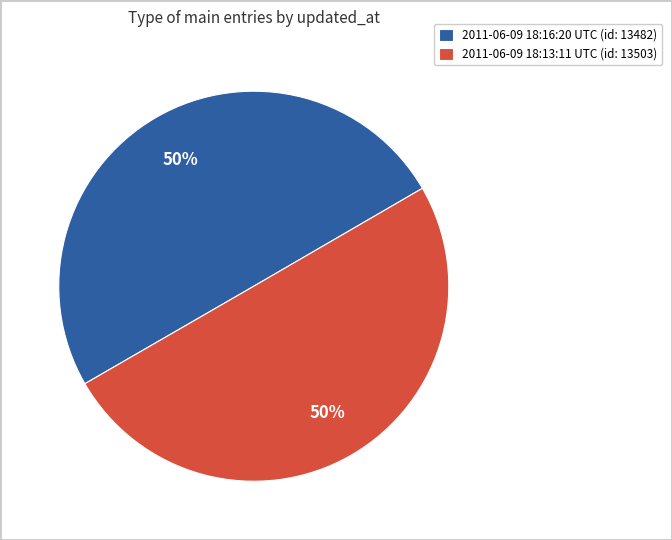

To the nearest percent, what is the average slice percentage?

50%